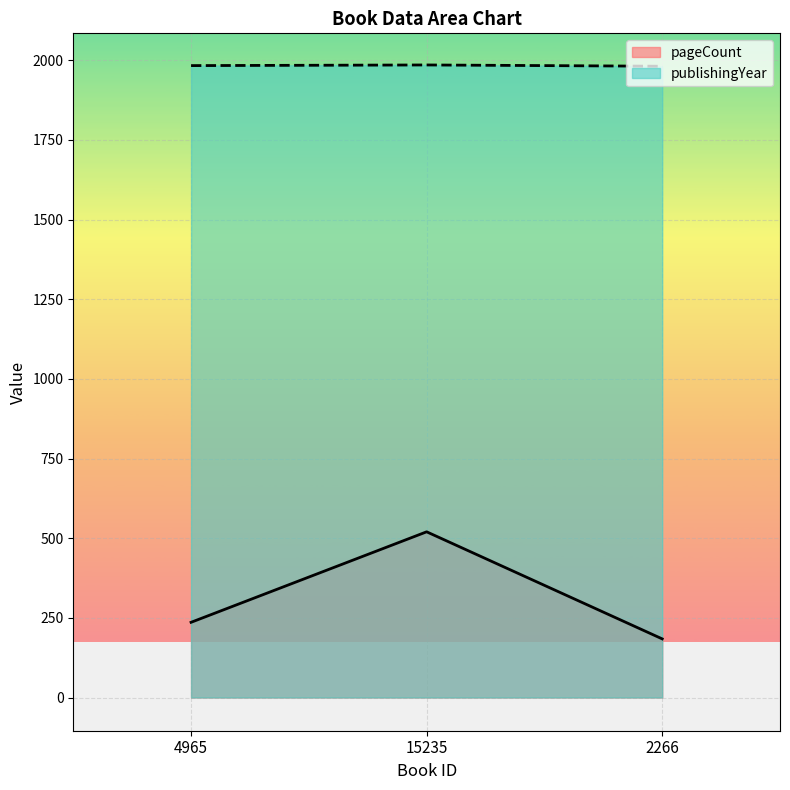

What is the total value across all series at 2266?

2165